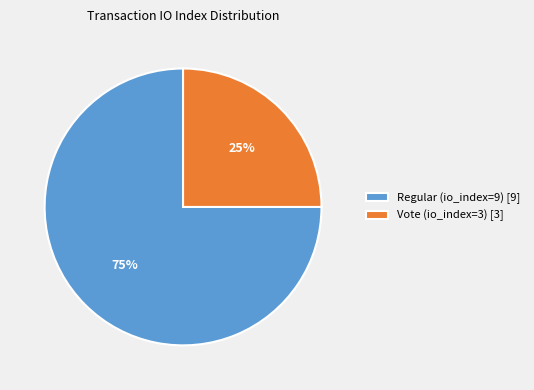

To the nearest percent, what portion does Regular (io_index=9) represent?

75%